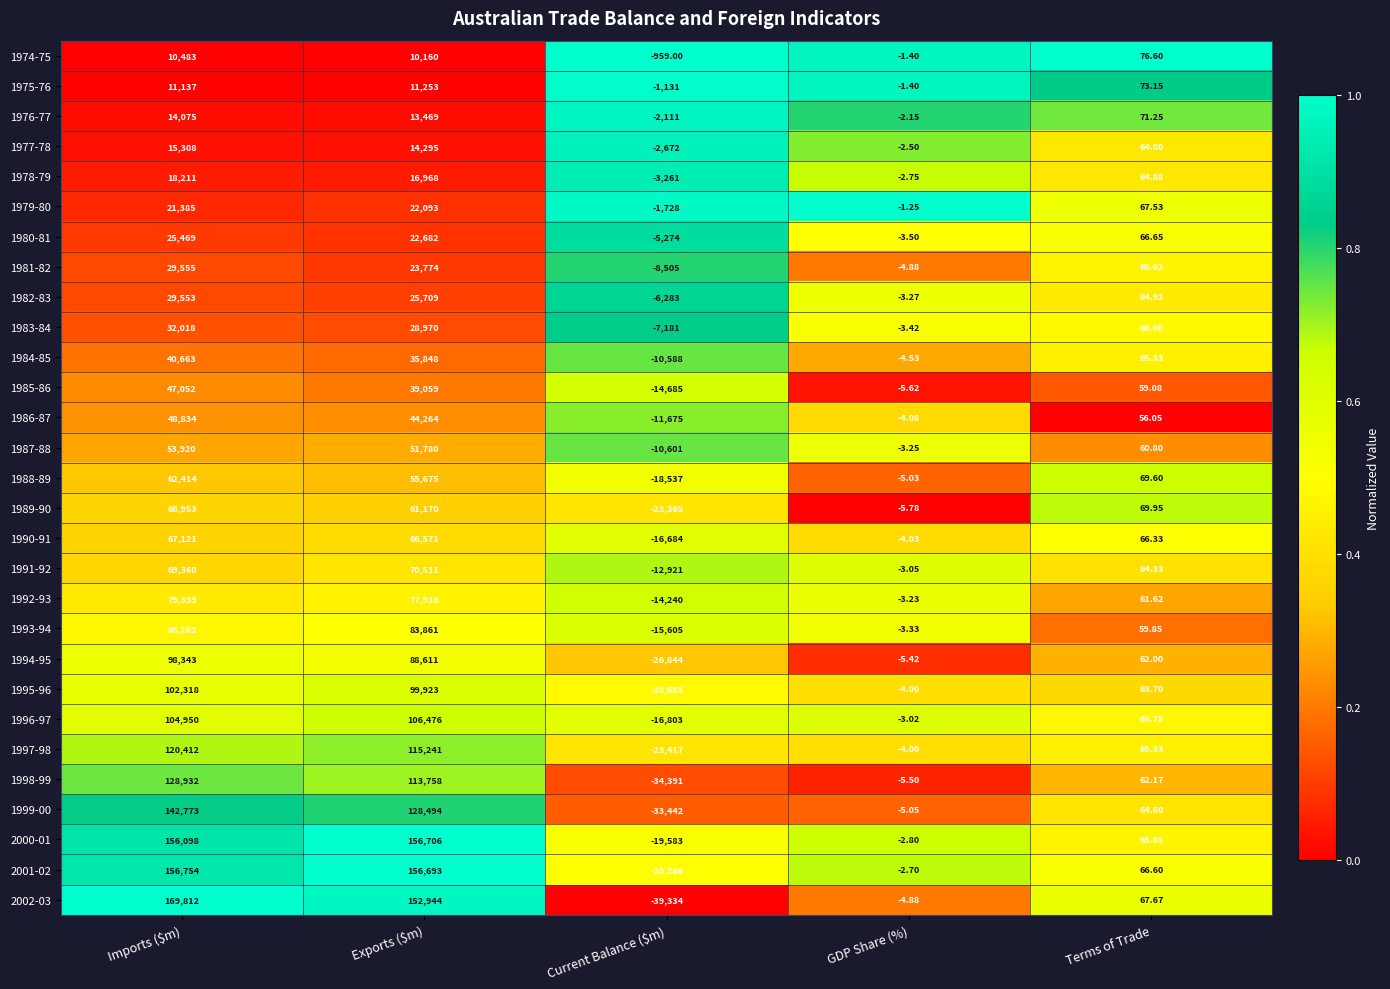

At which category does the chart reach its peak across all series?

Imports ($m)